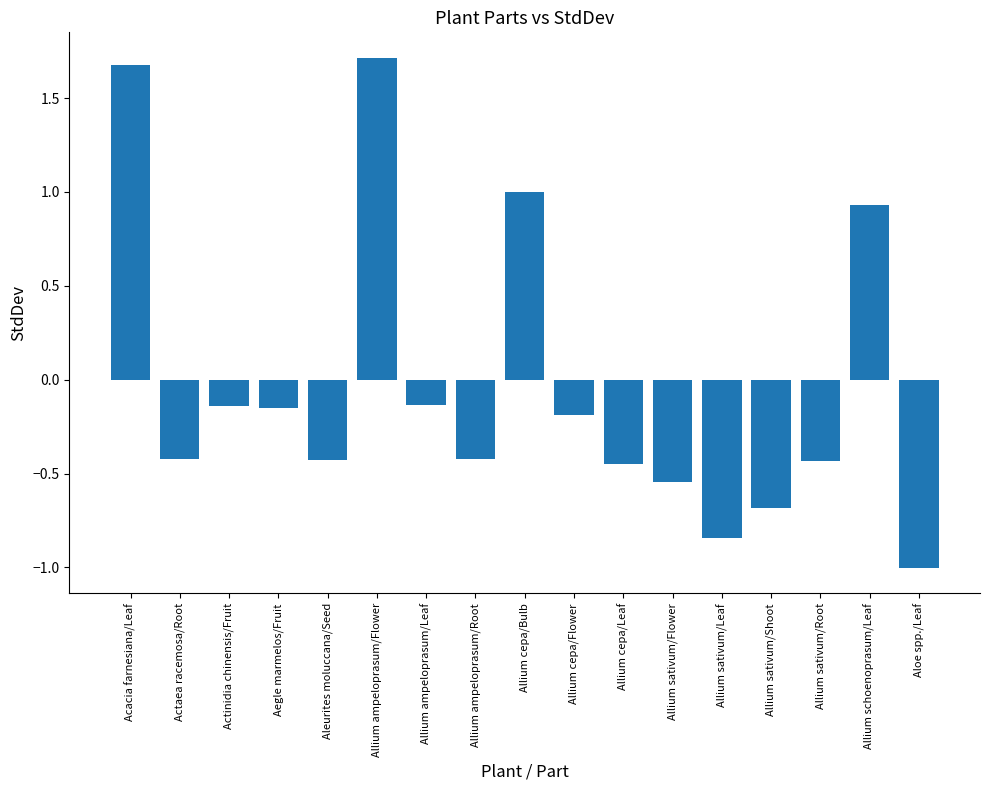

What is the label of the 10th bar from the right?

Allium ampeloprasum/Root